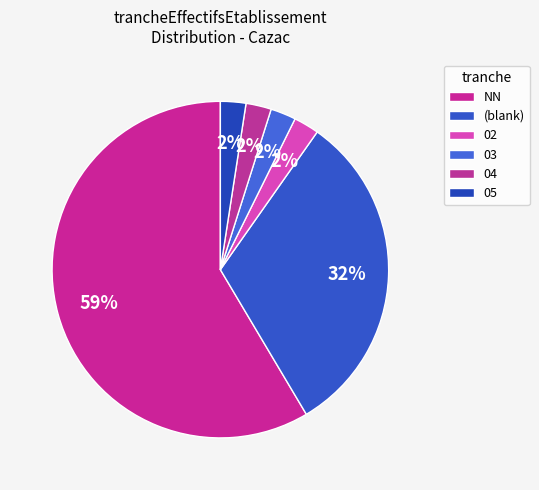

Is there any slice that represents more than half of the pie?

Yes